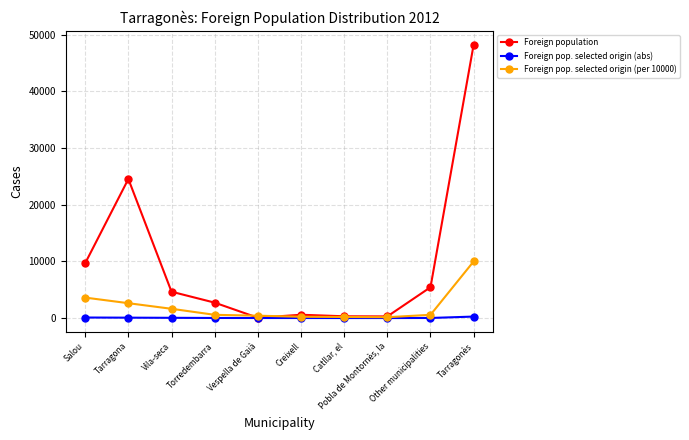

Rank the series by their average value, from highest to lowest.

Foreign population, Foreign pop. selected origin (per 10000), Foreign pop. selected origin (abs)